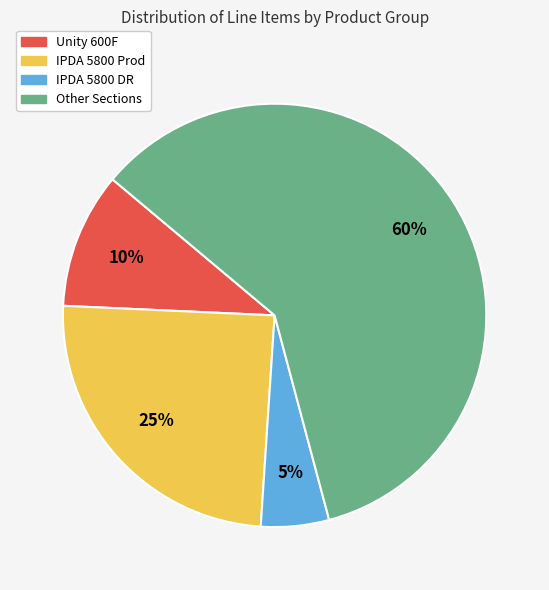

Which category has the biggest portion of the pie?

Other